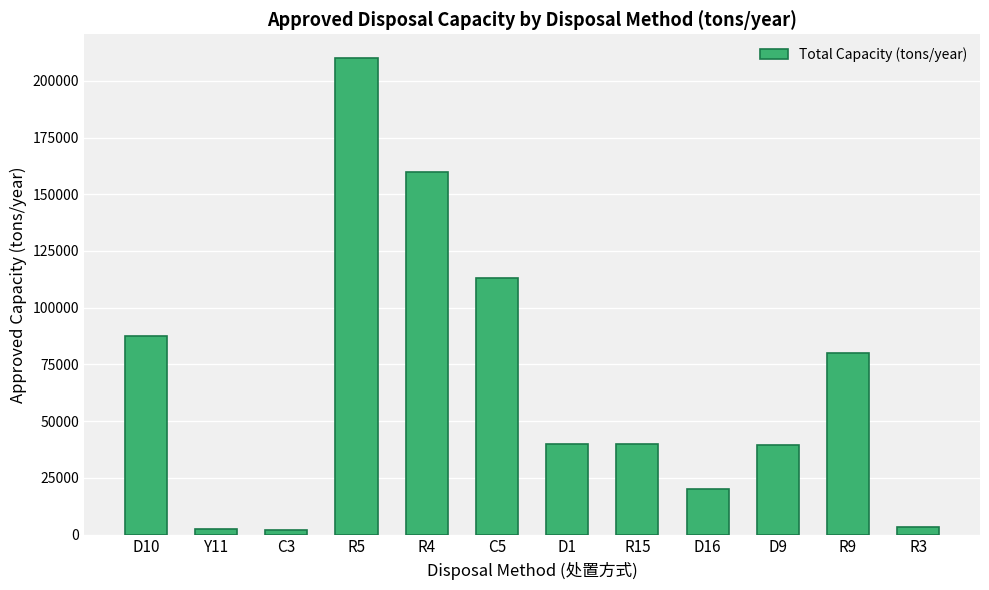

What is the label of the 5th bar from the left?

R4